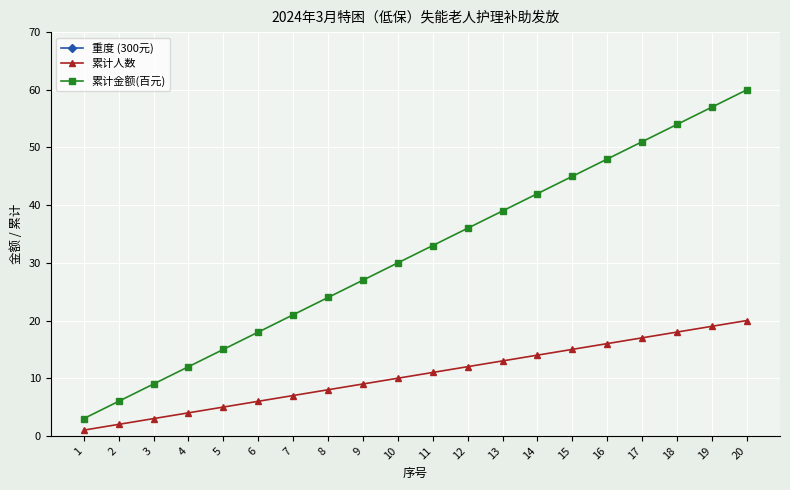

Which category has the lowest value in the 重度 (300元) series?

1